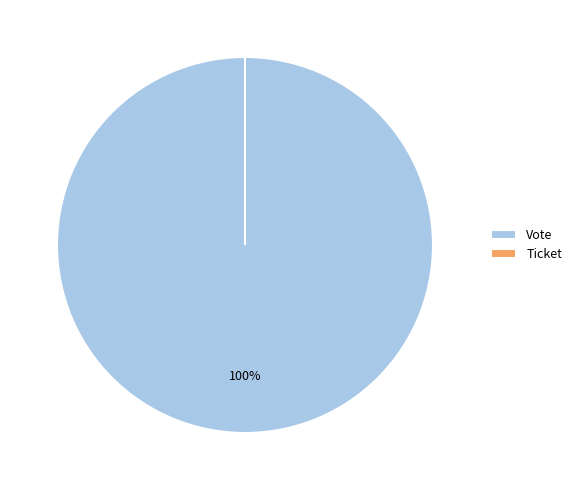

True or false: Vote accounts for 100% of the total.

True